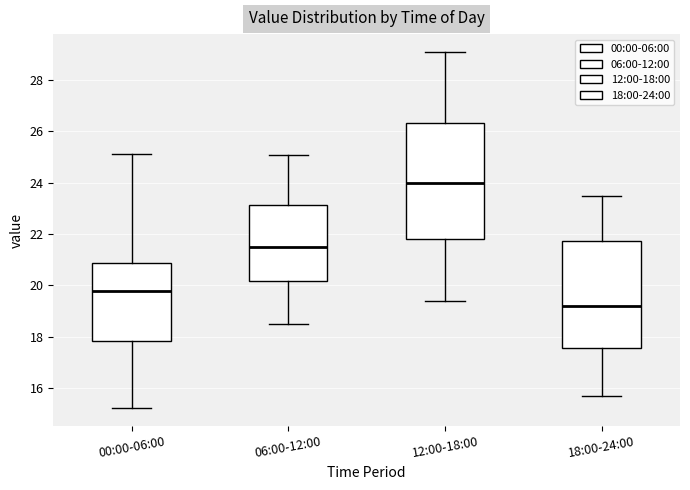

Reading left to right, read every box against the y-axis: the position of its median line, the range the box covers, and the ends of its whiskers. The values are not printed on the chart, so give them approximately, as read against the axis.

00:00-06:00: median 19.8, box 17.8 to 20.8, whiskers 15.2 to 25.2
06:00-12:00: median 21.6, box 20.2 to 23.2, whiskers 18.6 to 25.2
12:00-18:00: median 24.0, box 21.8 to 26.4, whiskers 19.4 to 29.2
18:00-24:00: median 19.2, box 17.6 to 21.8, whiskers 15.6 to 23.6